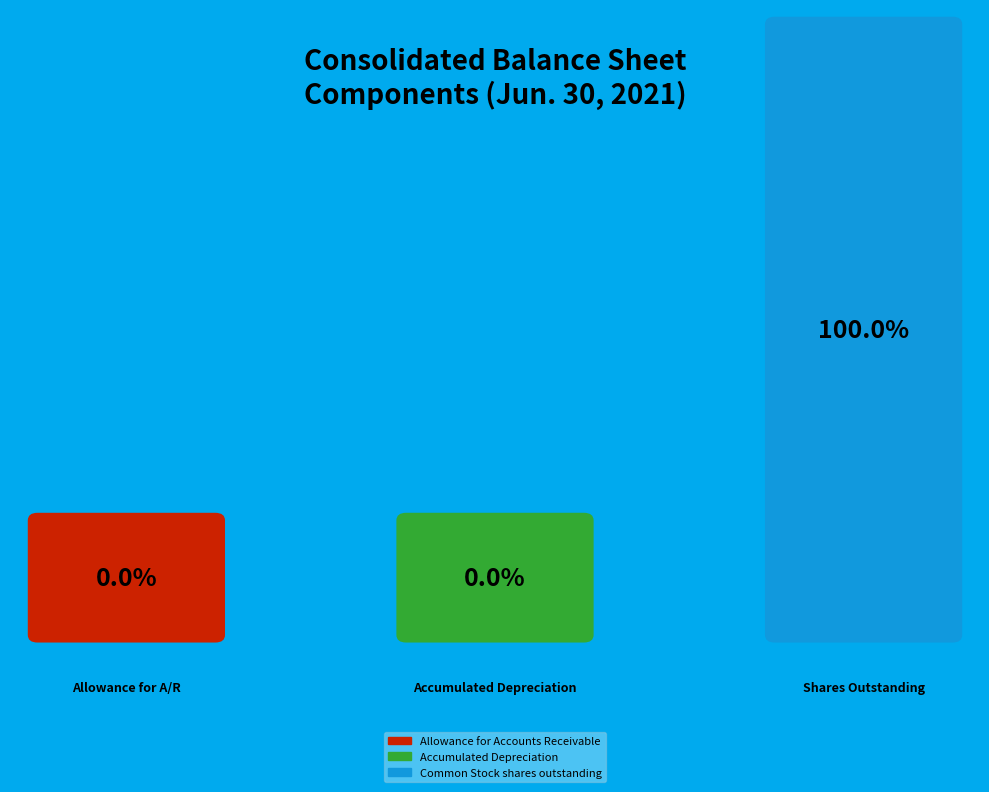

The Accumulated Depreciation slice represents 0% of the pie. True or false?

True